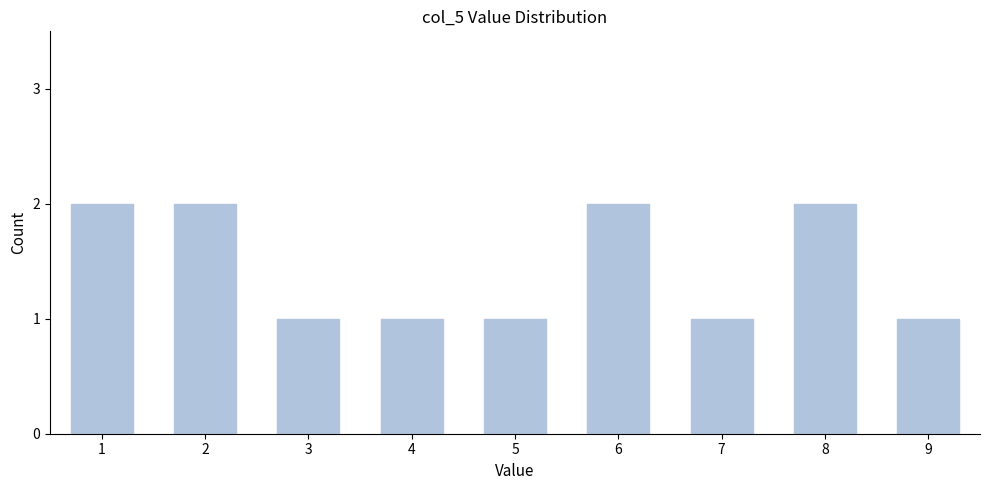

Reading right to left, what are all the values shown in this chart?

1	2	1	2	1	1	1	2	2